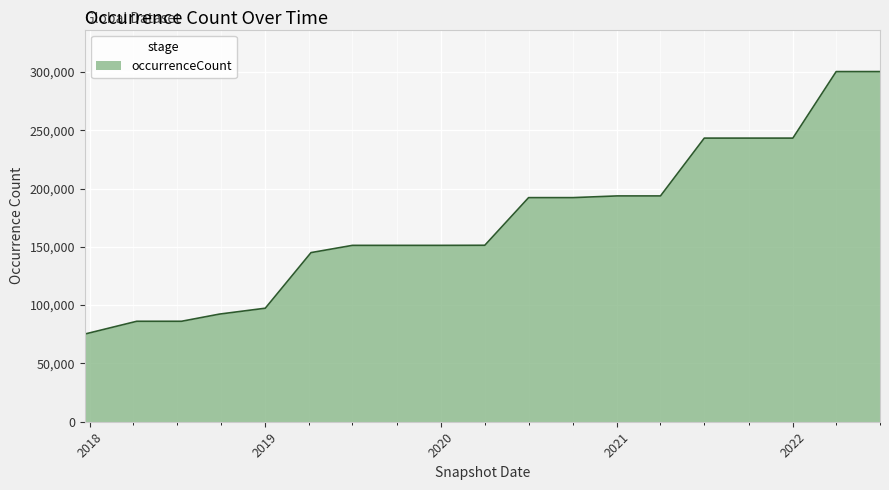

What is the difference between the maximum and minimum values?

225093